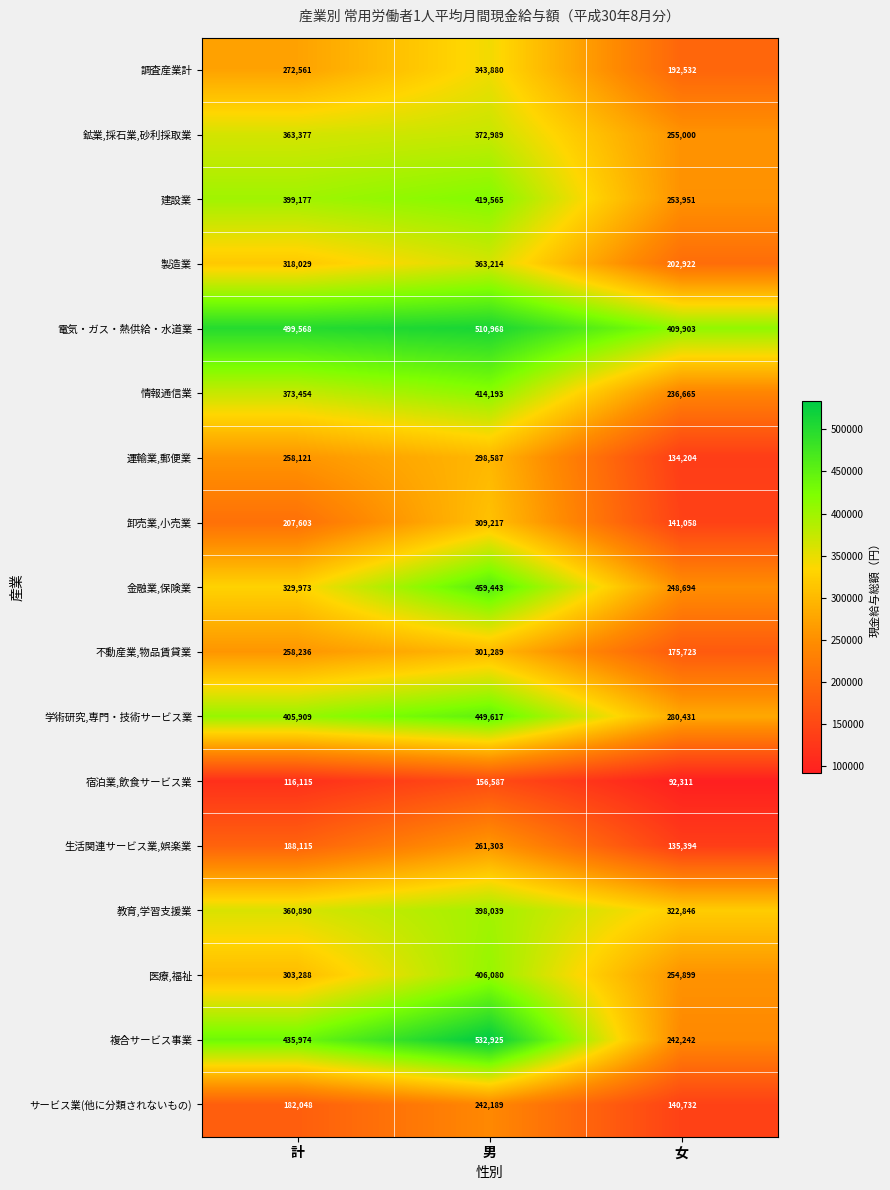

List the series in order of their peak value, lowest first.

宿泊業,飲食サービス業, サービス業(他に分類されないもの), 生活関連サービス業,娯楽業, 運輸業,郵便業, 不動産業,物品賃貸業, 卸売業,小売業, 調査産業計, 製造業, 鉱業,採石業,砂利採取業, 教育,学習支援業, 医療,福祉, 情報通信業, 建設業, 学術研究,専門・技術サービス業, 金融業,保険業, 電気・ガス・熱供給・水道業, 複合サービス事業